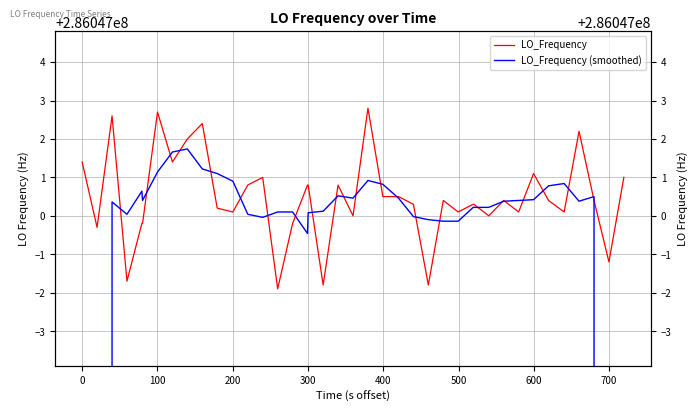

What is the value of the LO_Frequency (smoothed) point at the 29th from the left?

286047000.2